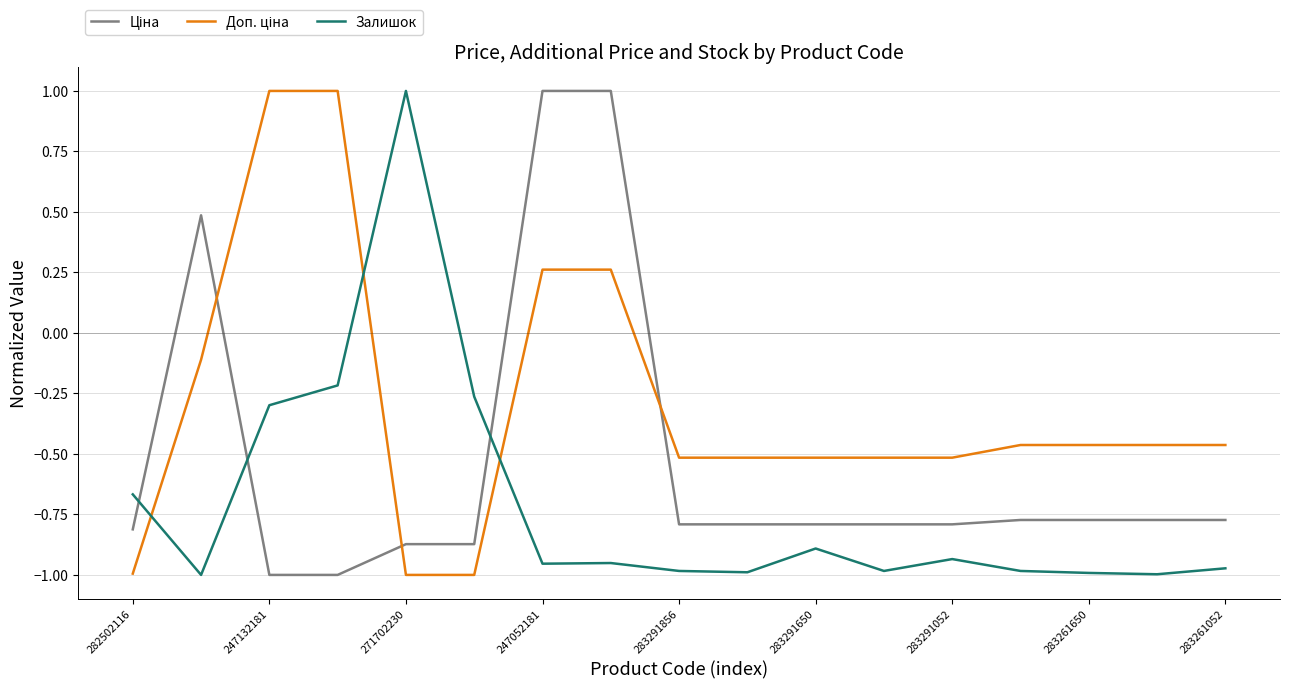

What is the greatest value displayed?

1.0